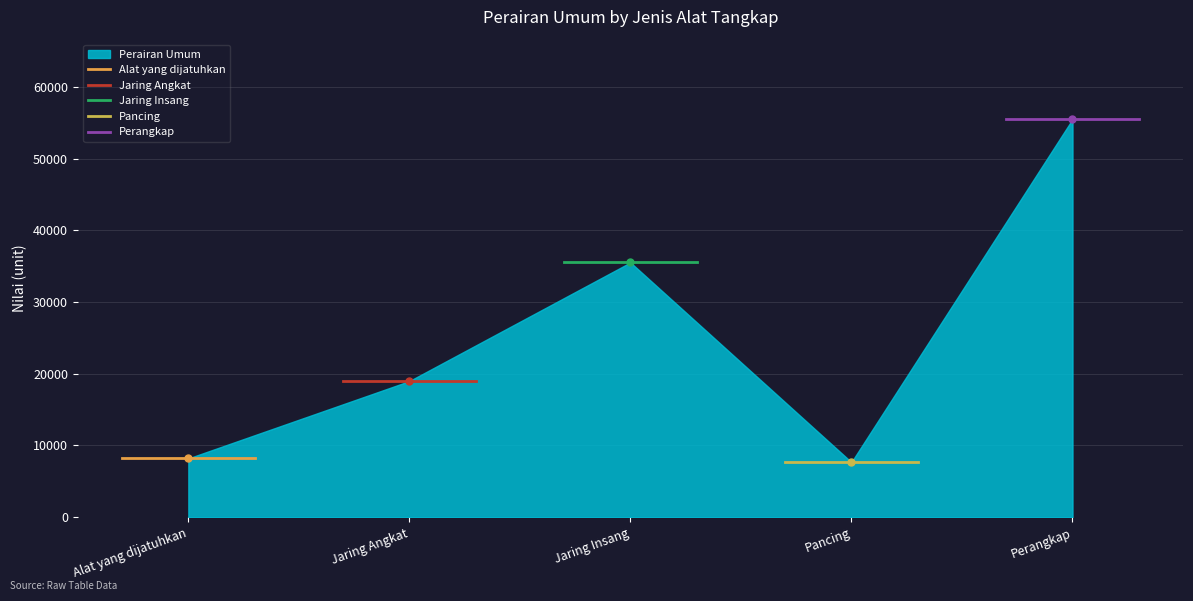

Which category has the lowest value in the Alat yang dijatuhkan series?

Alat yang dijatuhkan